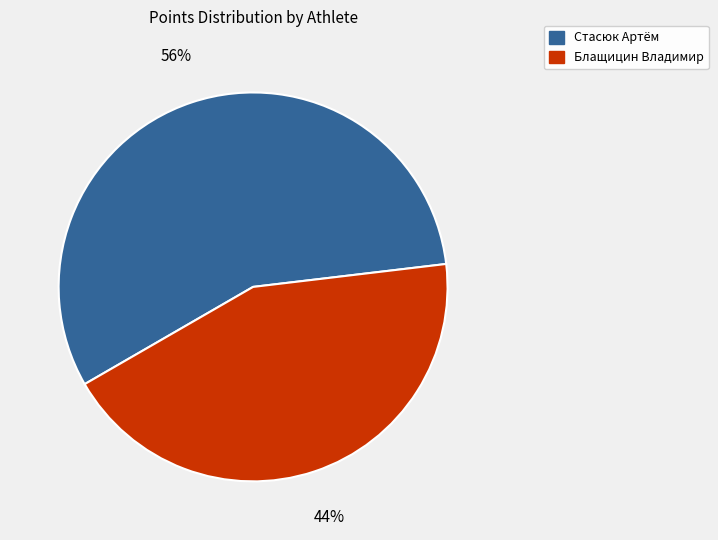

Is Блащицин Владимир the majority of the pie?

No